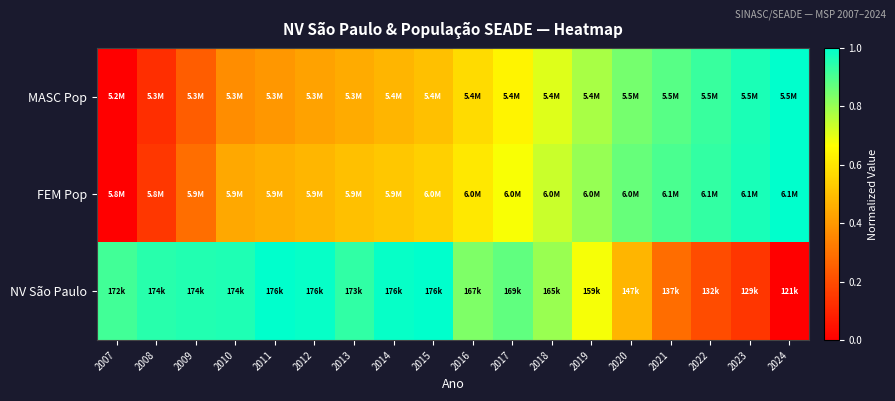

Which series has the largest range (max minus min)?

MASC Pop